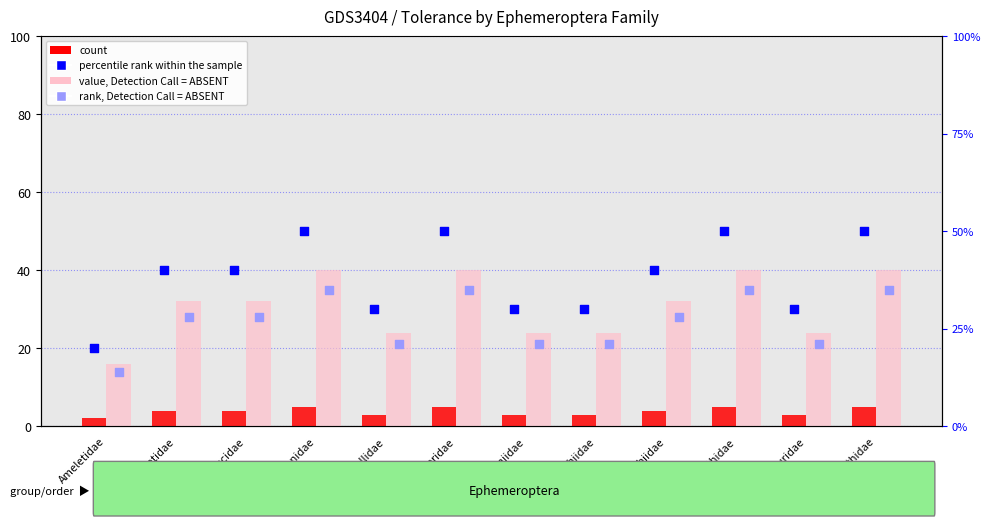

Which series reaches the minimum Y coordinate?

count